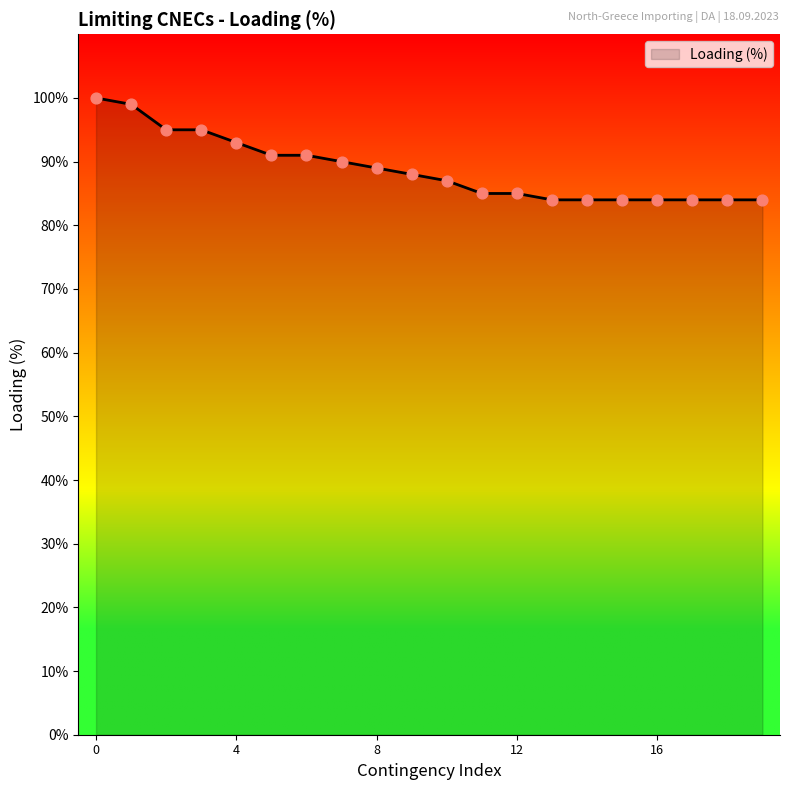

What is the minimum value shown in the chart?

84